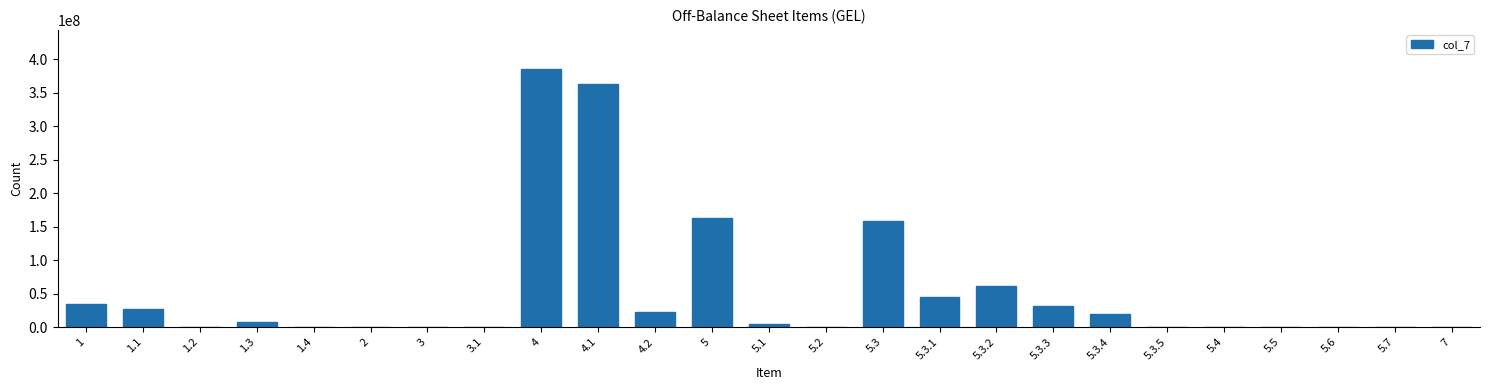

Is it true that the value at 3 is 0.0?

True